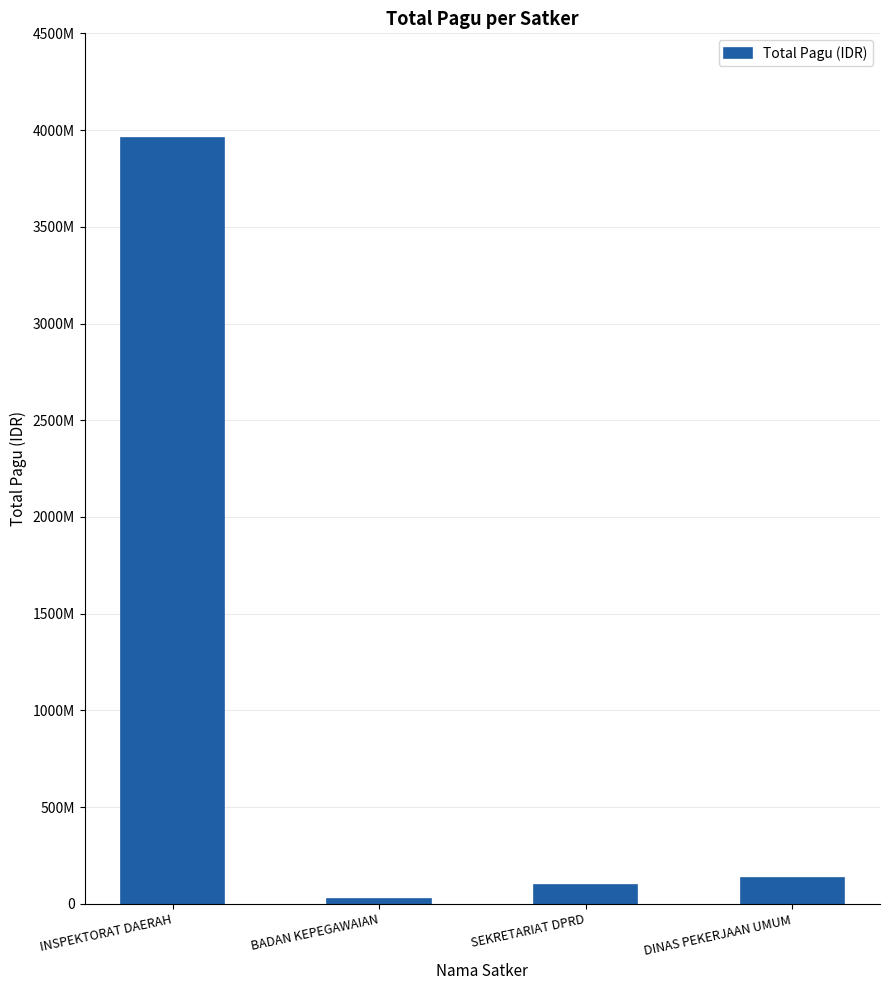

What is the greatest value displayed?

3956757800